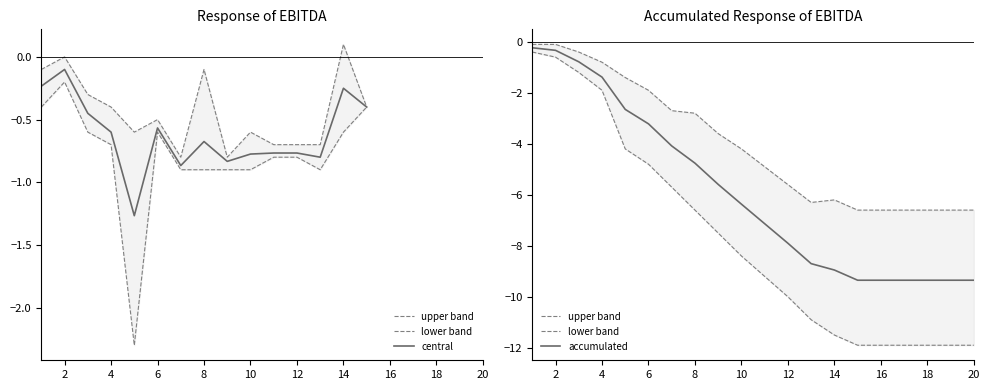

What is the lowest value of the accumulated series?

-9.3